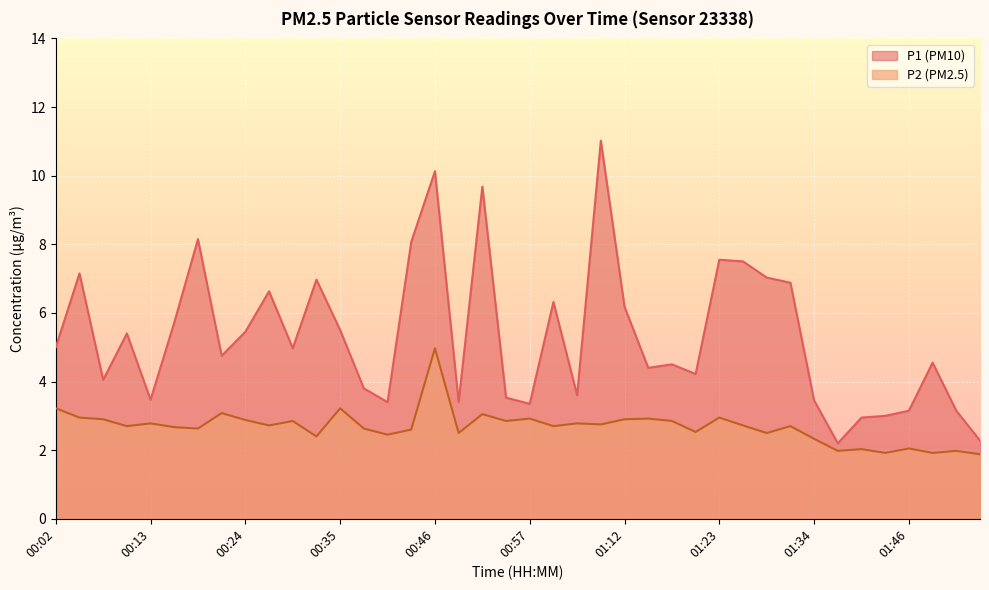

Reading left to right, transcribe all the data shown in this chart.

P1: 00:02=5.0	00:04=7.2	00:07=4.0	00:10=5.4	00:13=3.5	00:16=5.7	00:18=8.2	00:21=4.8	00:24=5.5	00:27=6.6	00:29=5.0	00:32=7.0	00:35=5.5	00:38=3.8	00:41=3.4	00:43=8.1	00:46=10.1	00:49=3.4	00:52=9.7	00:54=3.5	00:57=3.4	01:00=6.3	01:03=3.6	01:09=11.0	01:12=6.2	01:15=4.4	01:18=4.5	01:20=4.2	01:23=7.5	01:26=7.5	01:29=7.0	01:32=6.9	01:34=3.5	01:37=2.2	01:40=3.0	01:43=3.0	01:46=3.1	01:48=4.5	01:51=3.1	01:54=2.3
P2: 00:02=3.2	00:04=3.0	00:07=2.9	00:10=2.7	00:13=2.8	00:16=2.7	00:18=2.6	00:21=3.1	00:24=2.9	00:27=2.7	00:29=2.9	00:32=2.4	00:35=3.2	00:38=2.6	00:41=2.5	00:43=2.6	00:46=5.0	00:49=2.5	00:52=3.0	00:54=2.9	00:57=2.9	01:00=2.7	01:03=2.8	01:09=2.8	01:12=2.9	01:15=2.9	01:18=2.9	01:20=2.5	01:23=3.0	01:26=2.7	01:29=2.5	01:32=2.7	01:34=2.3	01:37=2.0	01:40=2.0	01:43=1.9	01:46=2.0	01:48=1.9	01:51=2.0	01:54=1.9